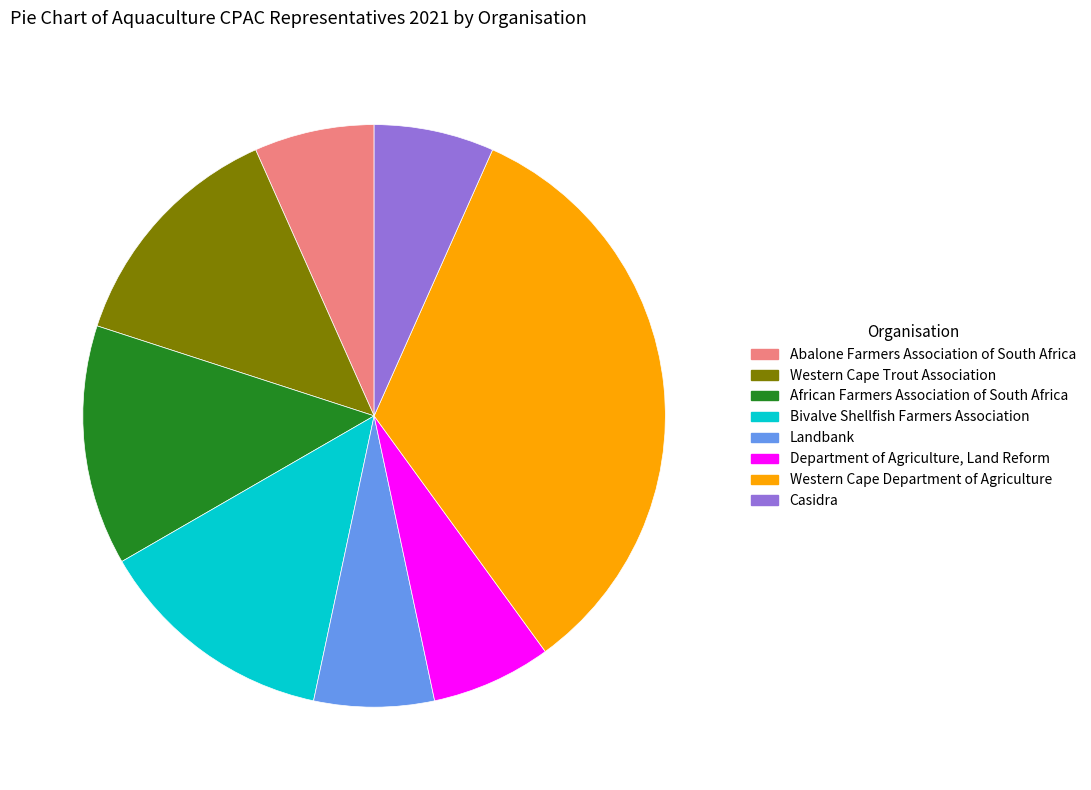

Is Abalone Farmers Association of South Africa the majority of the pie?

No